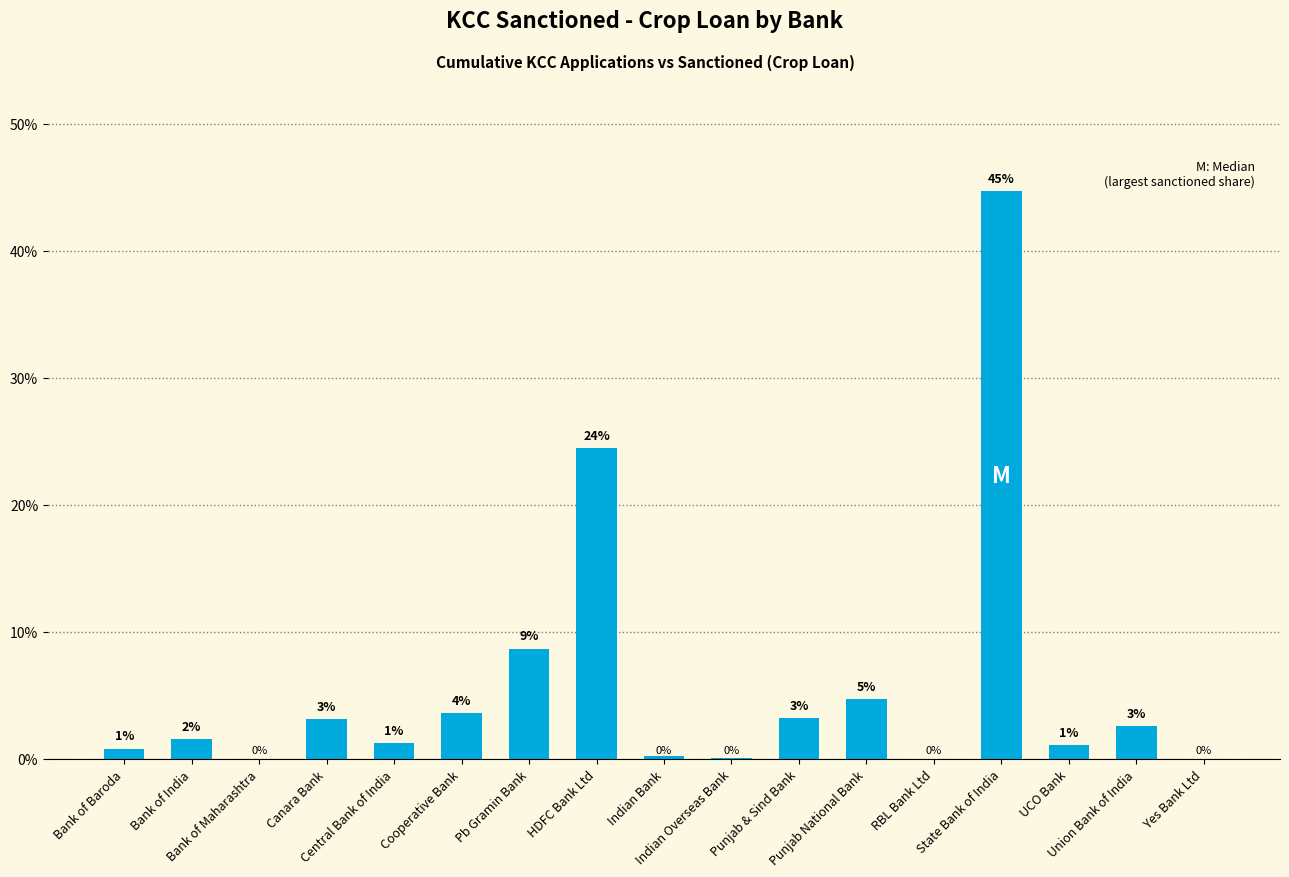

Rank the categories by value from highest to lowest.

State Bank of India, HDFC Bank Ltd, Pb Gramin Bank, Punjab National Bank, Cooperative Bank, Punjab & Sind Bank, Canara Bank, Union Bank of India, Bank of India, Central Bank of India, UCO Bank, Bank of Baroda, Indian Bank, Indian Overseas Bank, Yes Bank Ltd, Bank of Maharashtra, RBL Bank Ltd